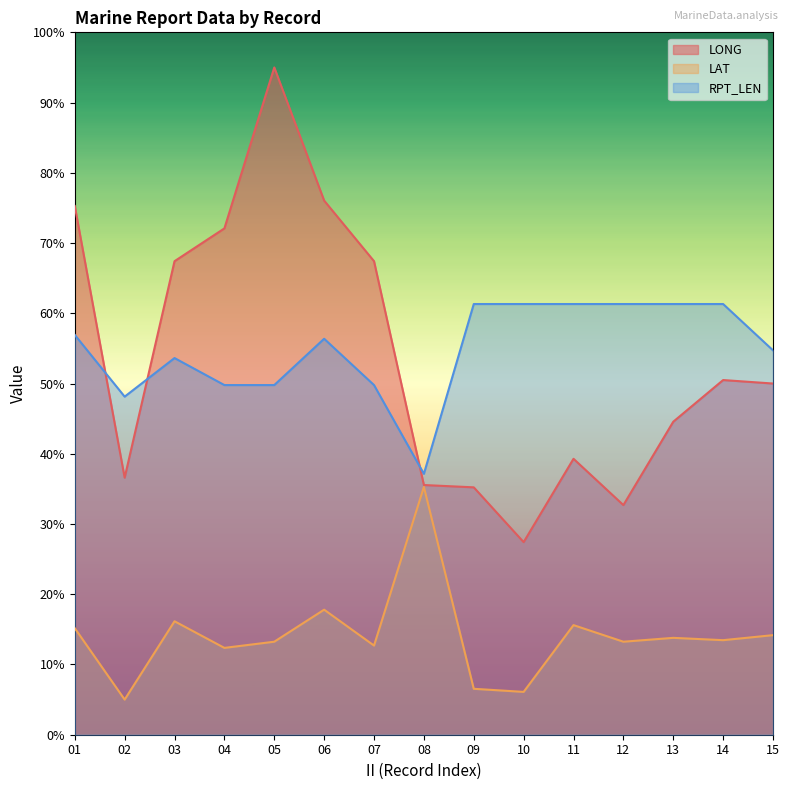

List the series in order of their peak value, lowest first.

LAT, RPT_LEN, LONG